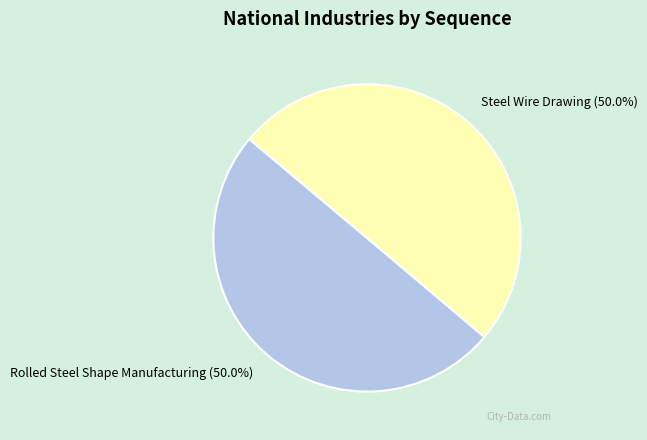

Combined, what portion of the pie is Rolled Steel Shape Manufacturing and Steel Wire Drawing?

100.0%